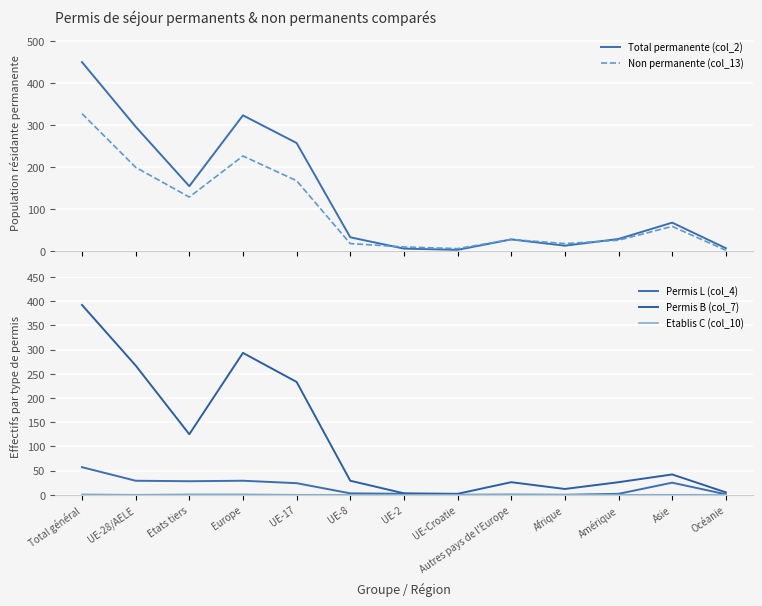

What is the difference between the Total permanente (col_2) values at Afrique and Amérique?

16